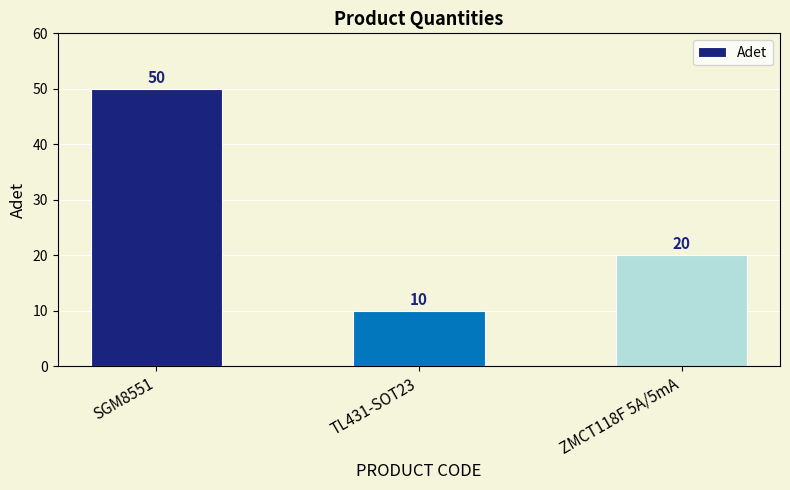

What is the maximum value shown in the chart?

50